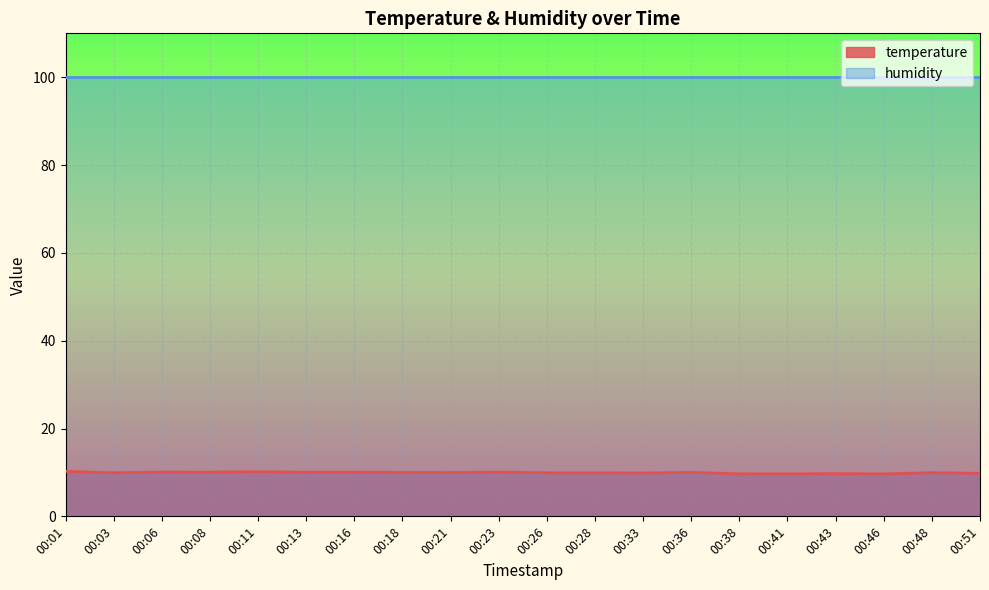

The chart shows a value of 16.6 at 00:46. True or false?

False